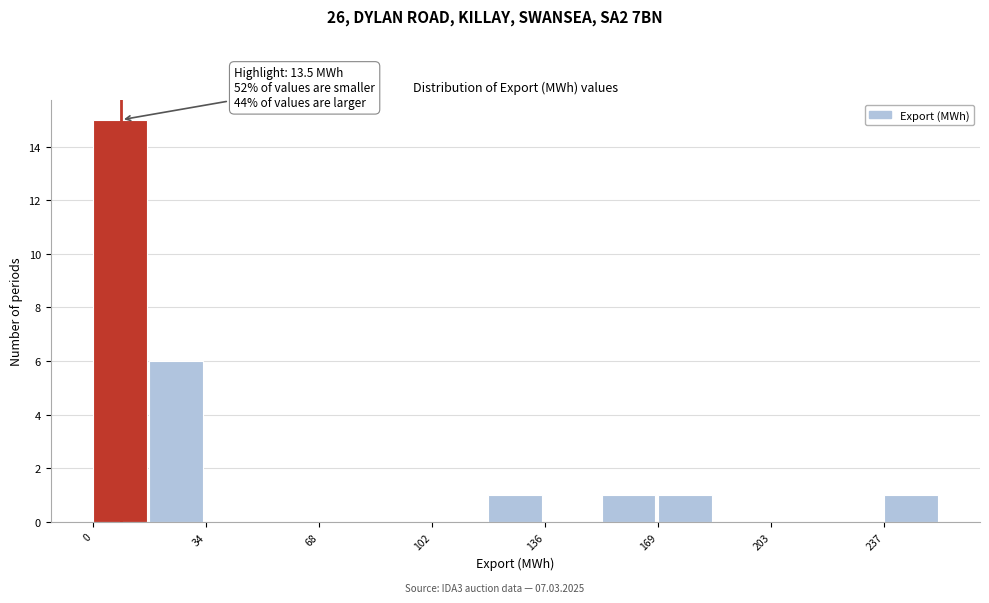

Read against the x-axis, roughly where is the centre of the tallest bar?

10